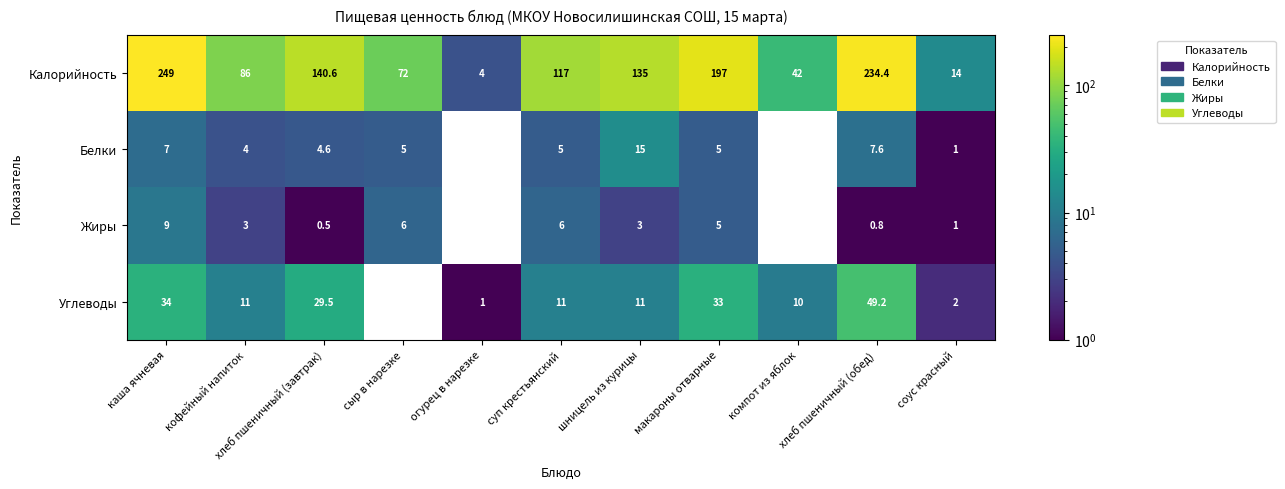

Where does the Калорийность series first go above 117?

каша ячневая